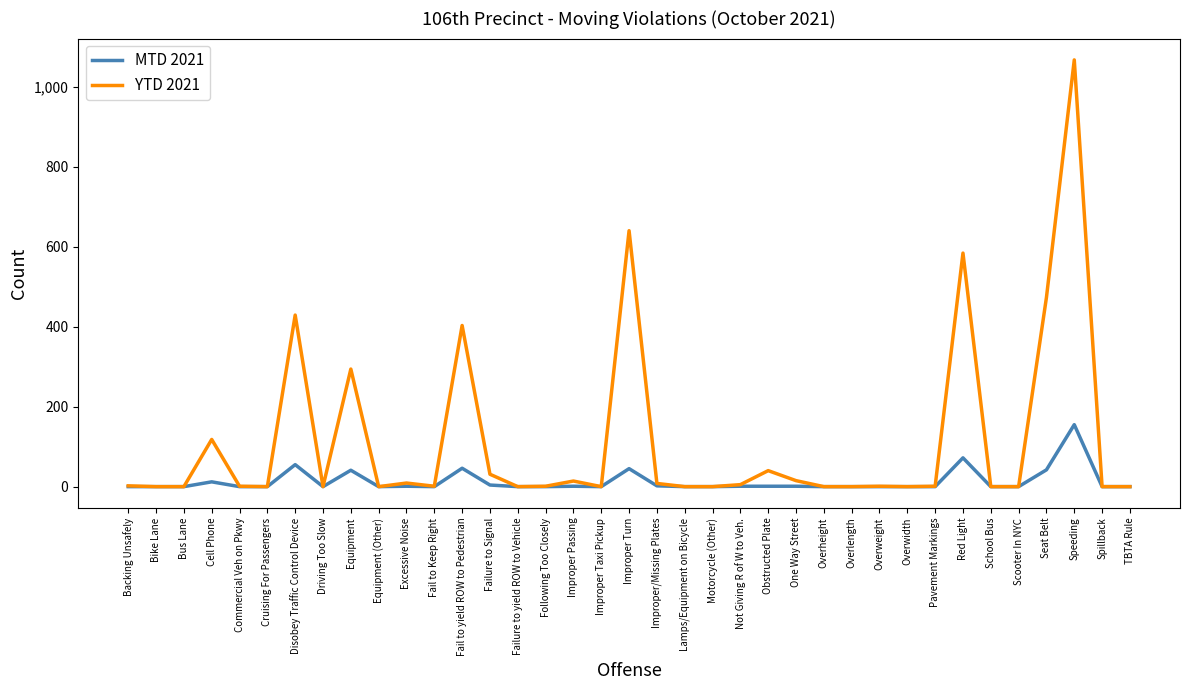

What position from the left is Seat Belt?

34